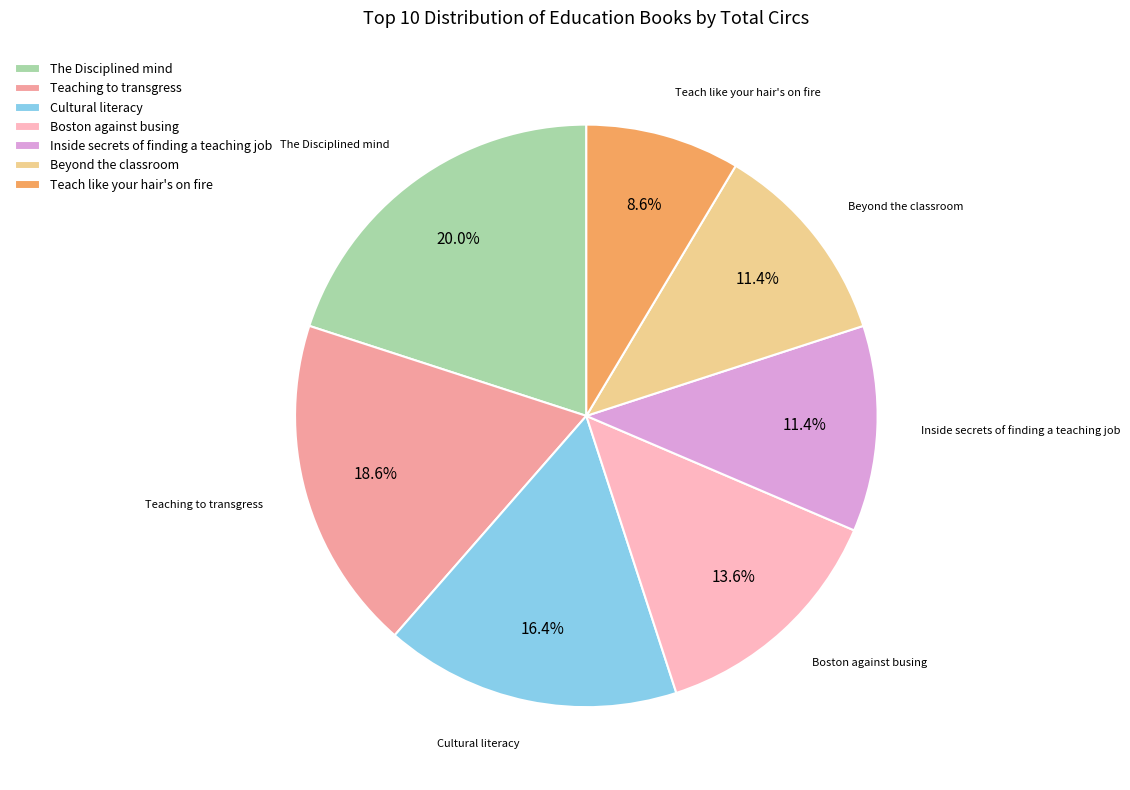

What is the smallest slice in the pie chart?

Teach like your hair's on fire